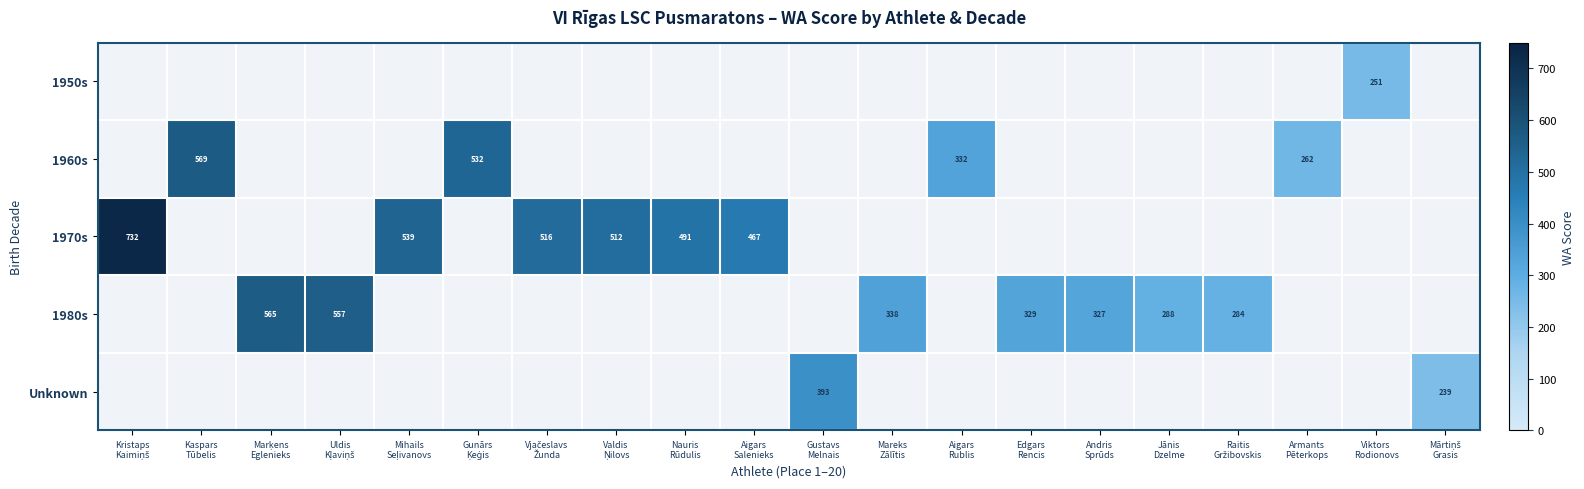

Is it true that 1960s equals 569.0 at Kaspars Tūbelis?

True